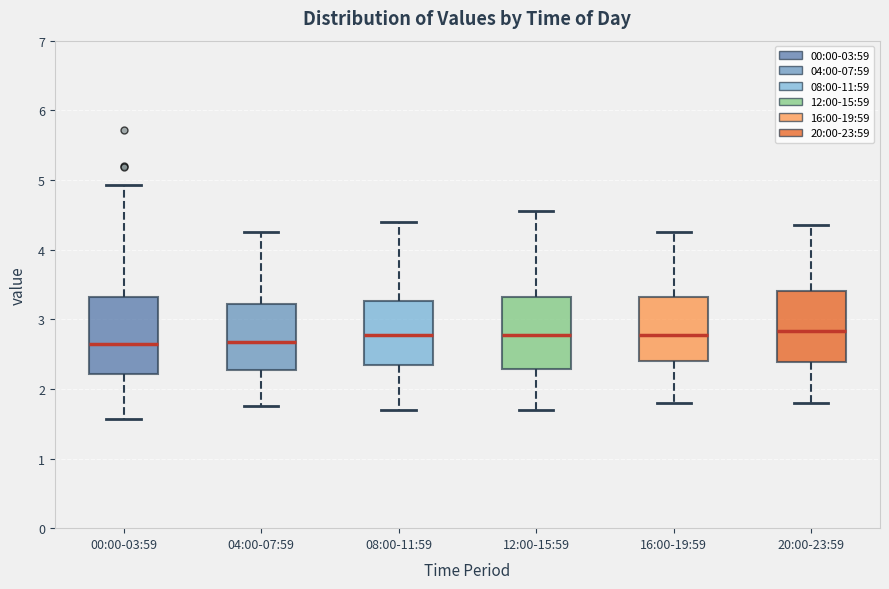

Where is the lower edge of the box for 12:00-15:59 on the y-axis? The values are not printed on the chart, so give them approximately, as read against the axis.

2.3